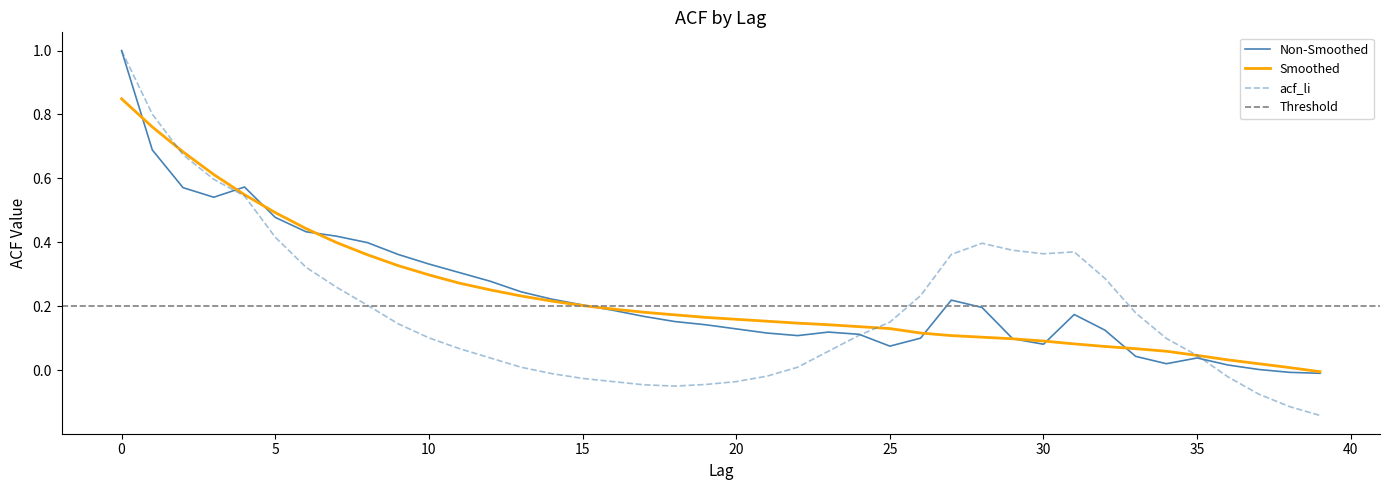

What is the highest value of the Non-Smoothed series?

1.0